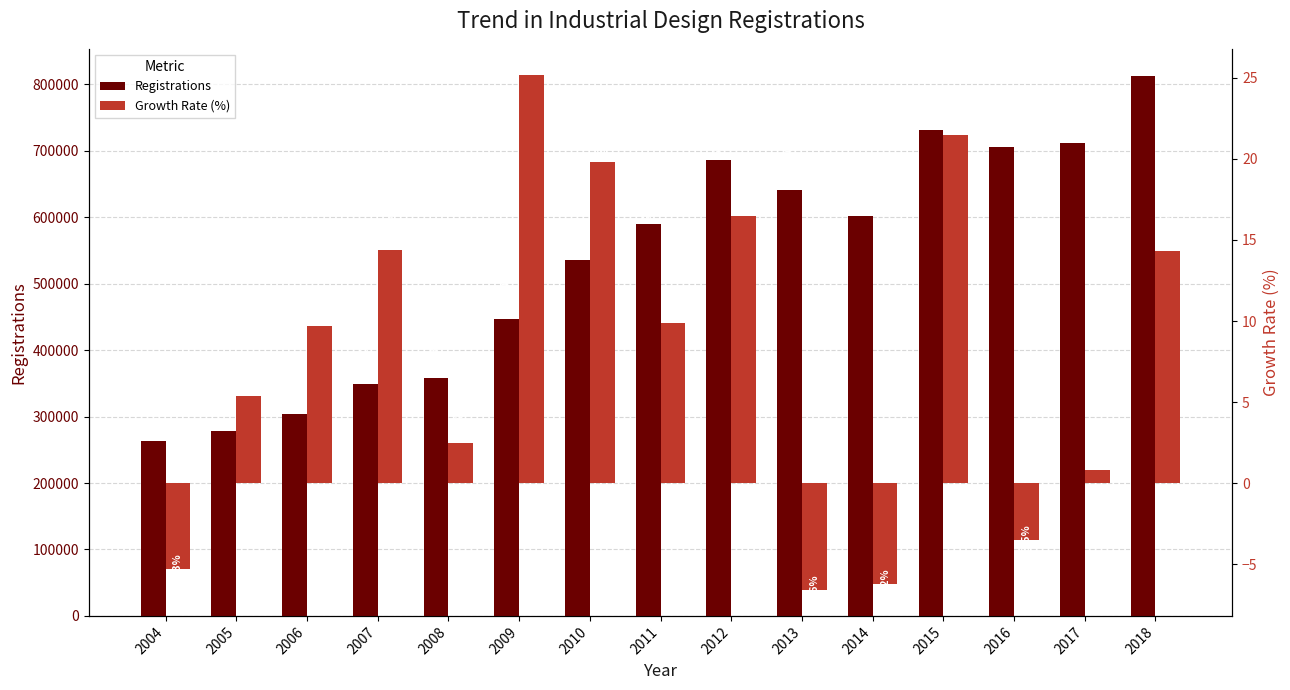

What is the lowest value of the Growth Rate (%) series?

-6.6